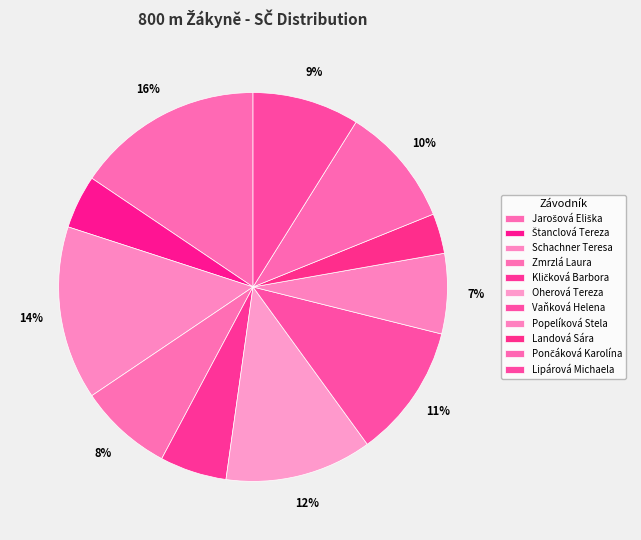

What is the ratio of the value at Popelíková Stela to the value at Jarošová Eliška?

0.4